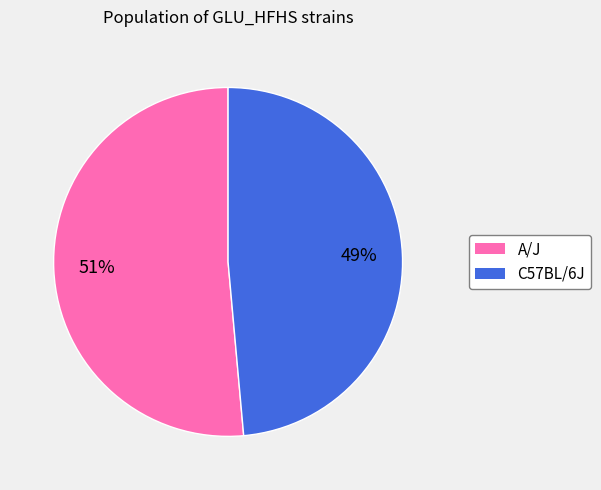

To the nearest percent, what percentage of the pie is C57BL/6J?

49%